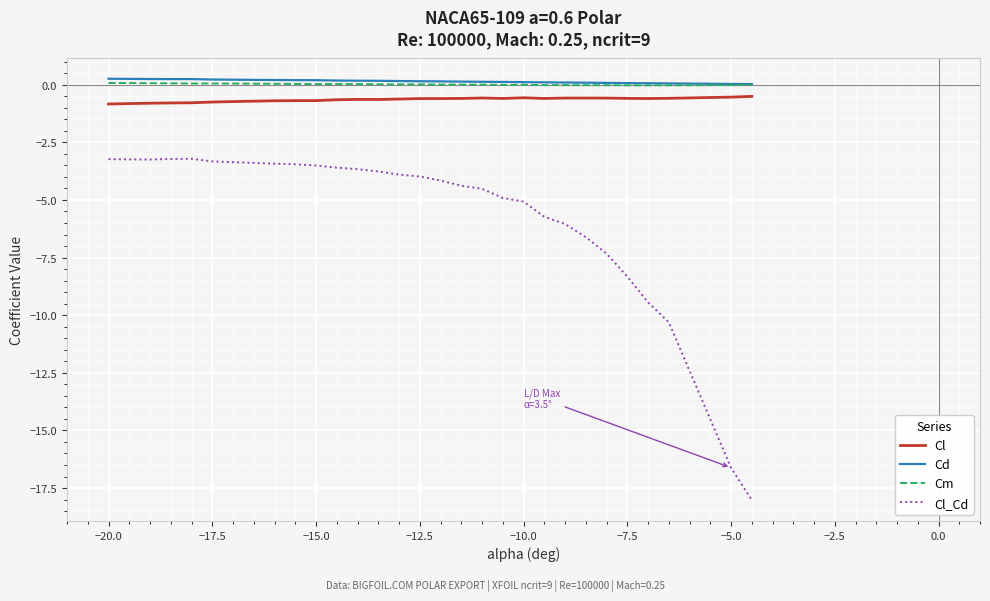

True or false: Cl_Cd and Cm intersect in this chart.

False